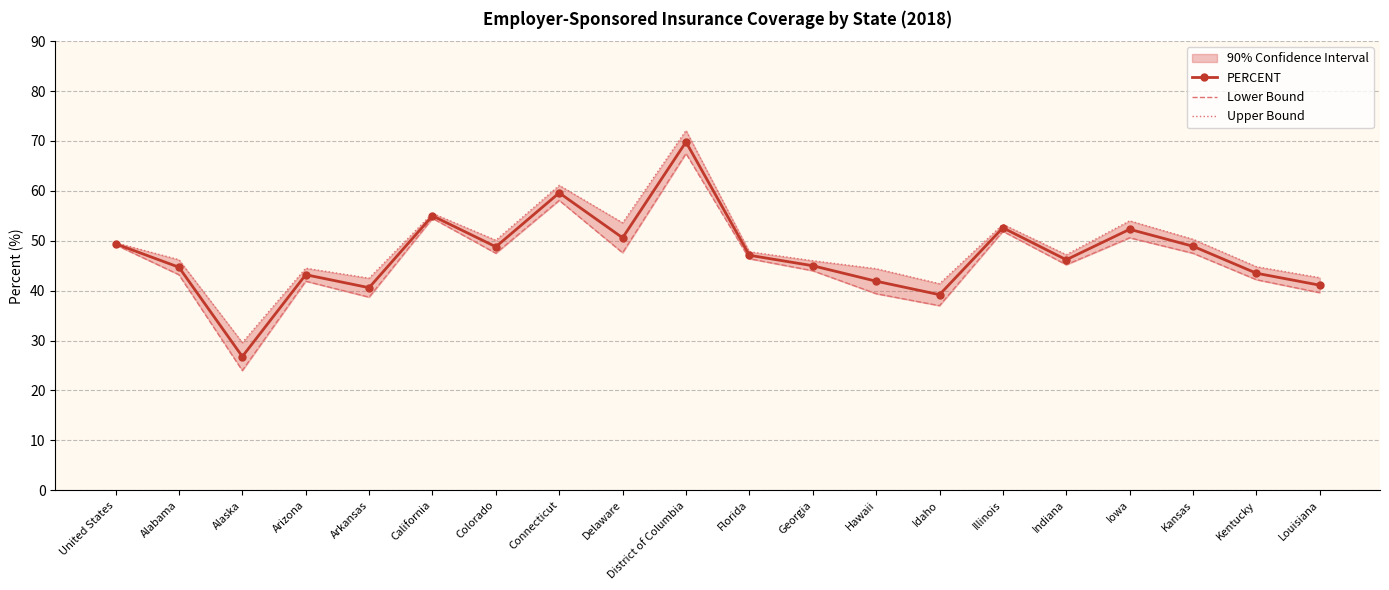

What is the value of the PERCENT point at the 20th from the left?

41.1